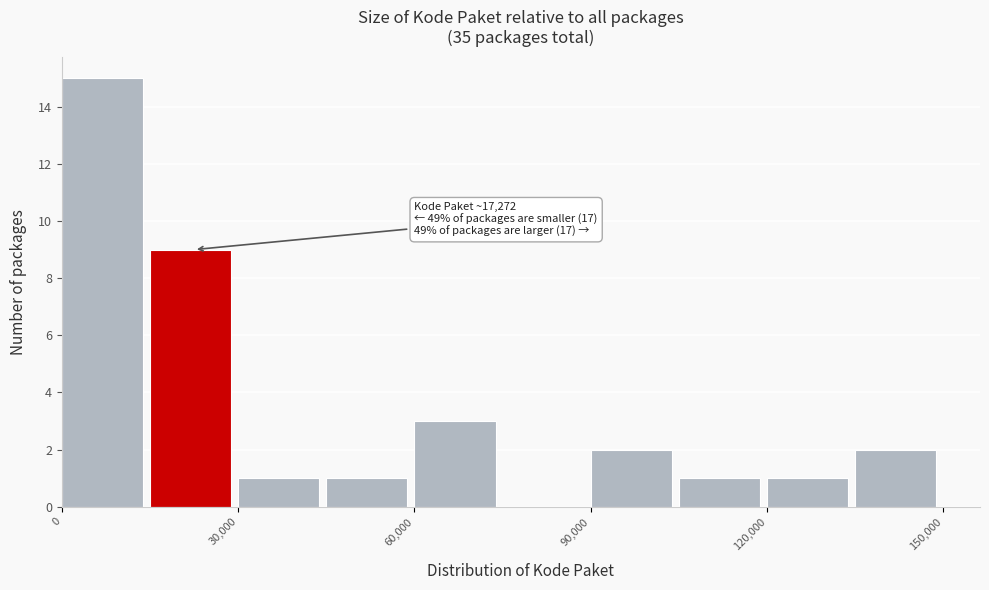

Around what value on the x-axis is the tallest bar? Give the approximate position of its centre, as read against the axis.

5000